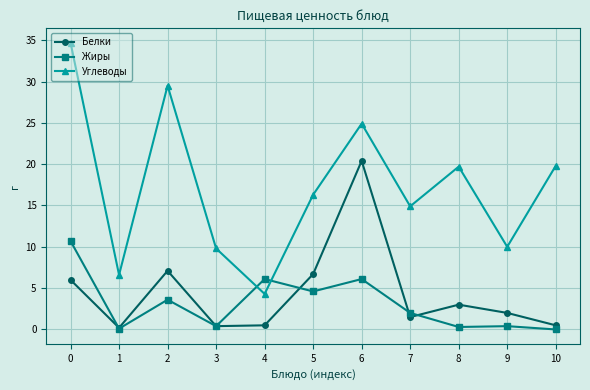

Which series has the largest range (max minus min)?

Углеводы